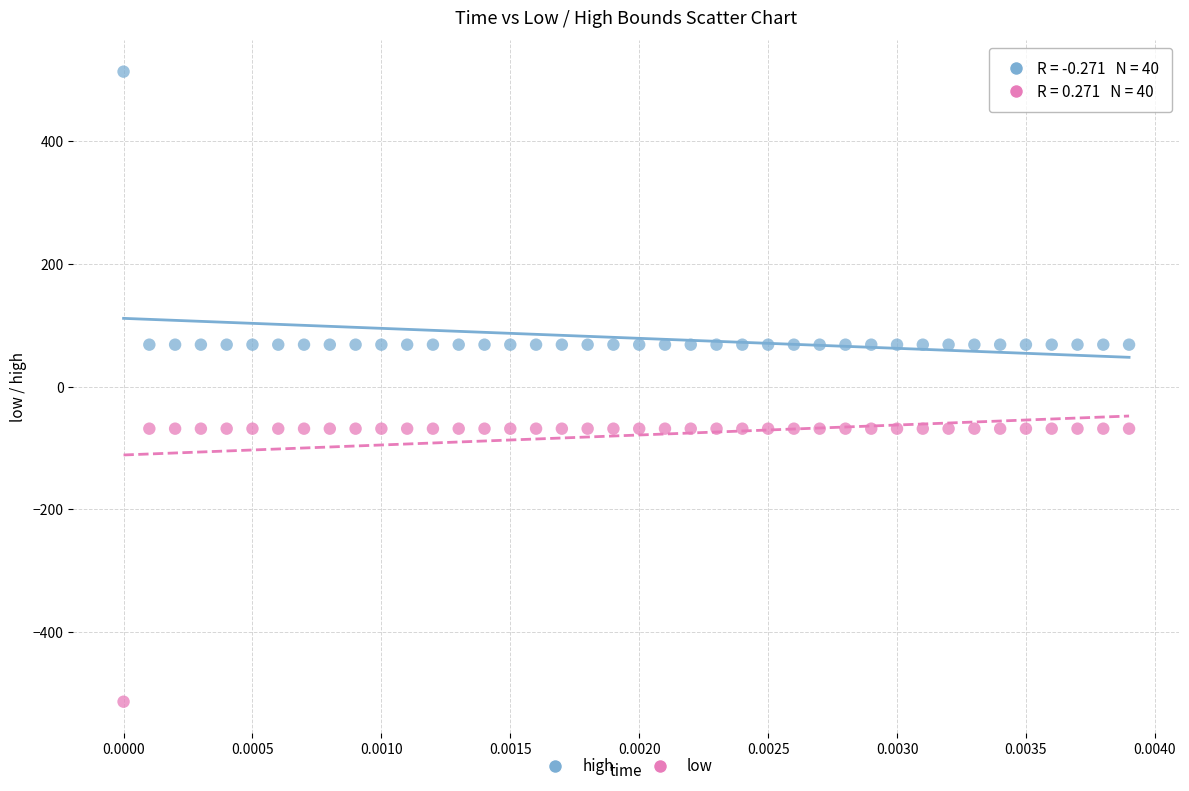

Which series contains the lowest Y value?

low